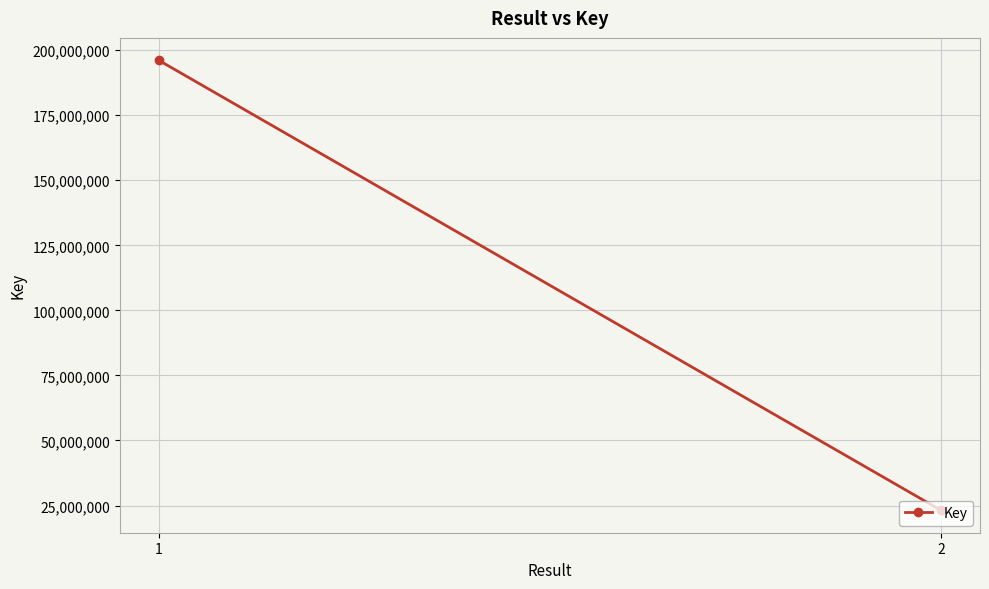

What is the average value?

109629913